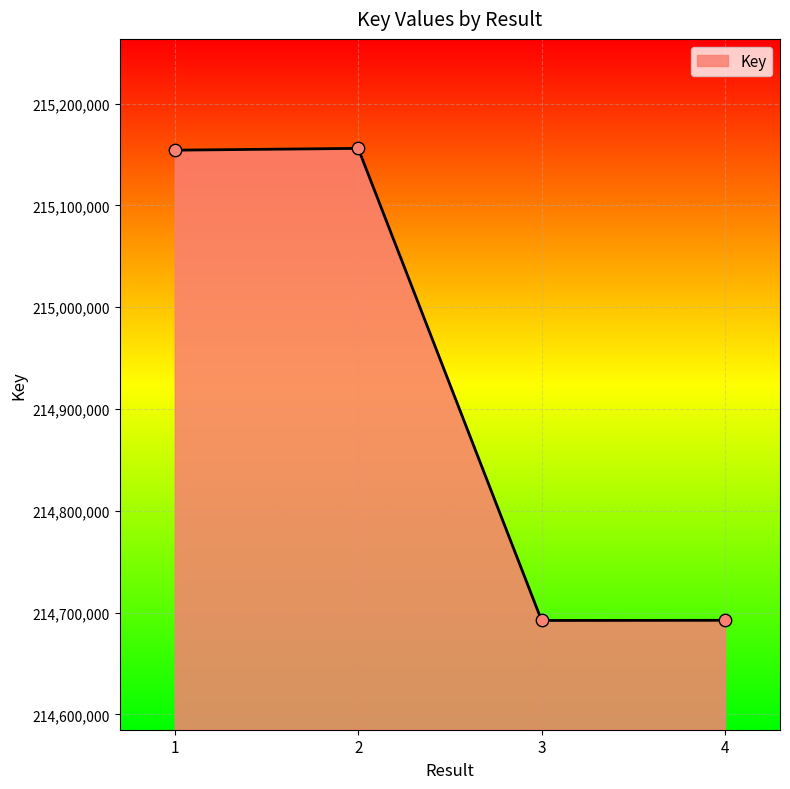

What is the change in value from 3 to 4?

+160